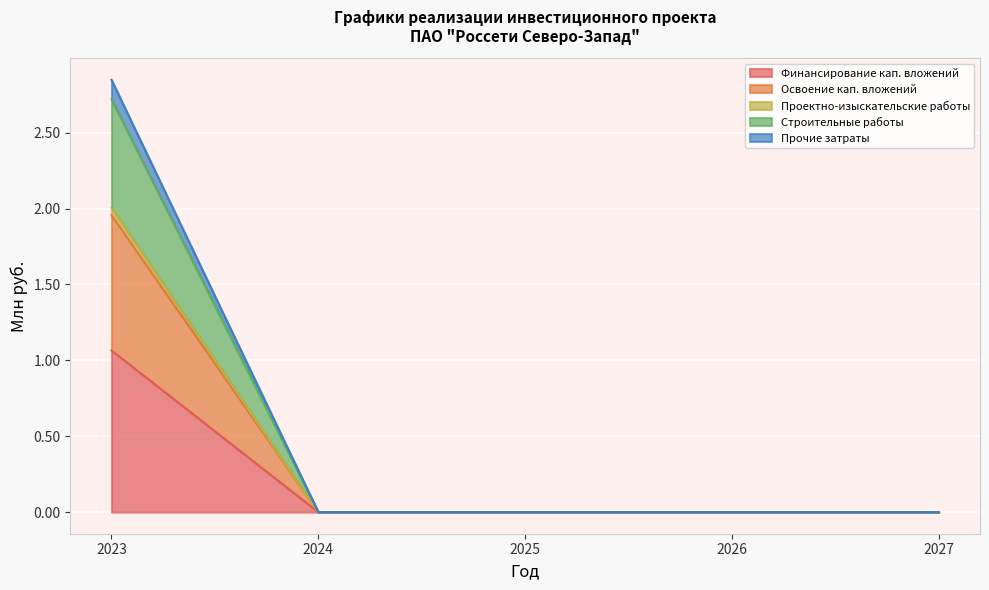

True or false: Проектно-изыскательские работы and Освоение кап. вложений cross at least once.

False